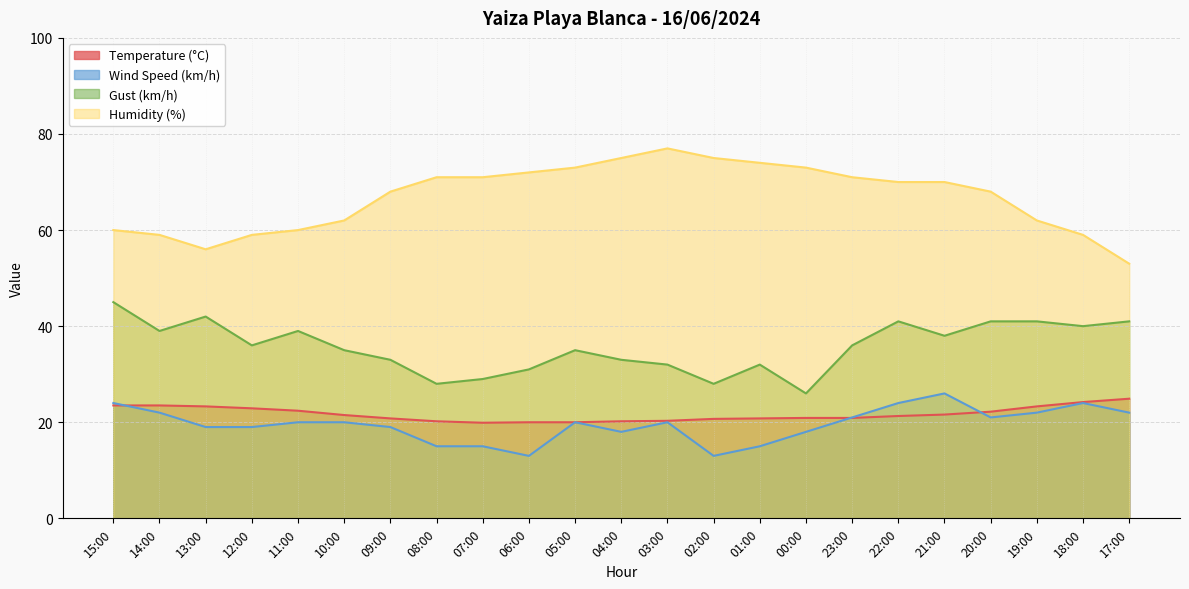

At which category is the sum across all series the highest?

22:00